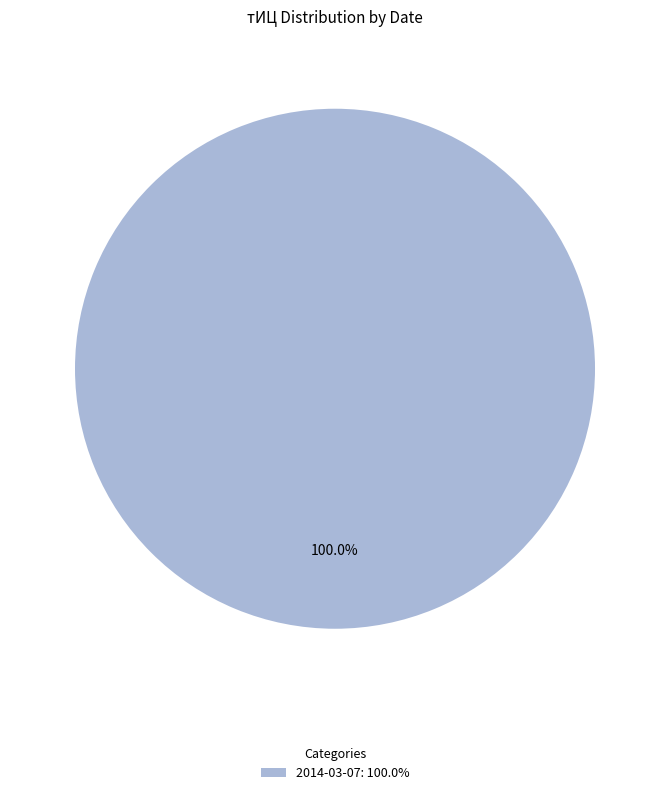

How many slices are in this pie chart?

1